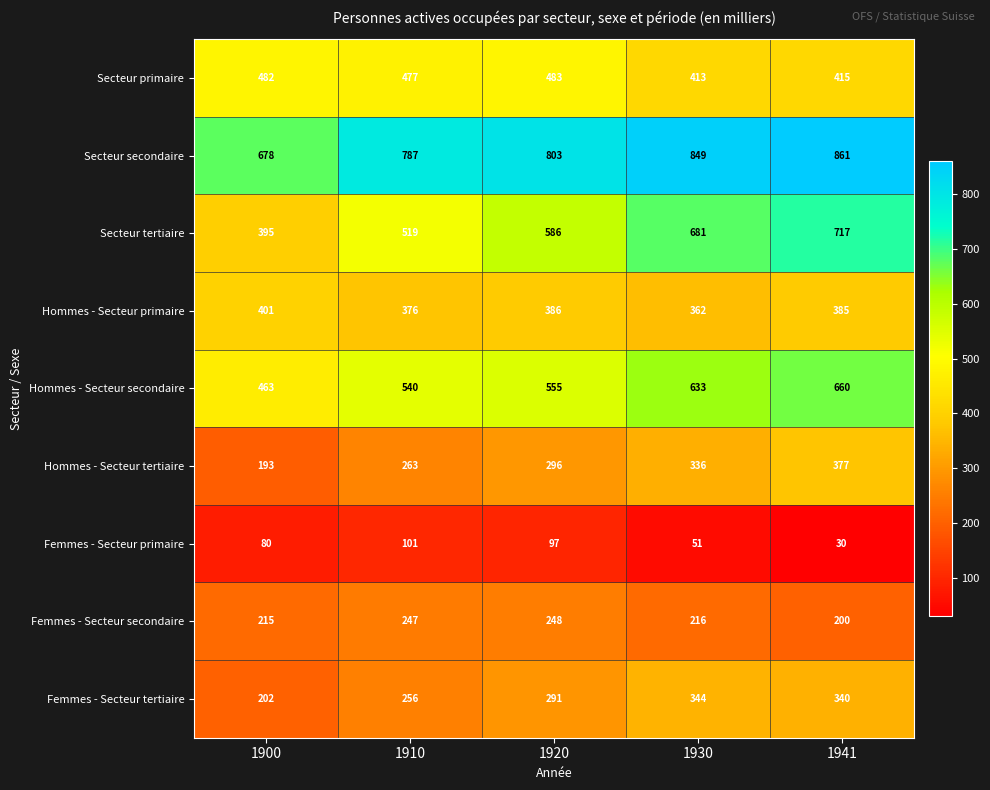

What is the difference between the highest and lowest values at 1910?

686